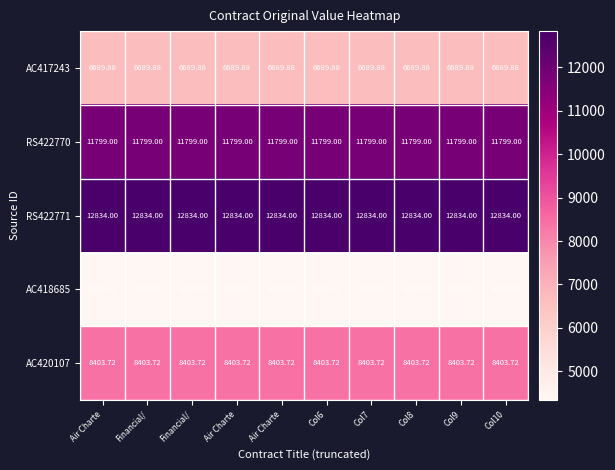

Which series has the largest range (max minus min)?

AC417243